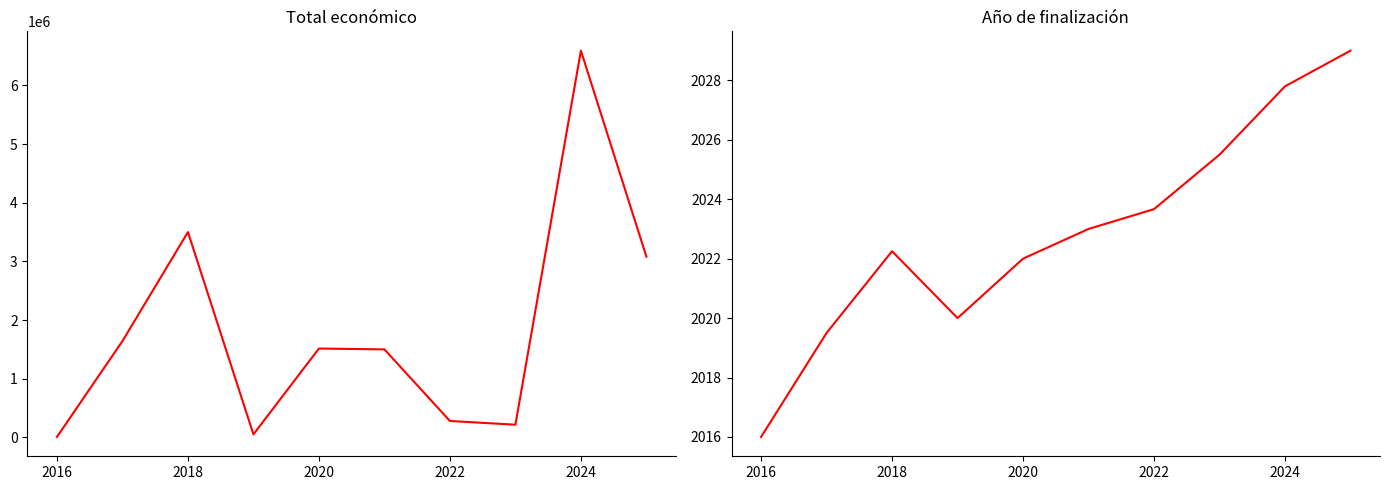

In Total económico, how many points are higher than both neighbors (excluding endpoints)?

3